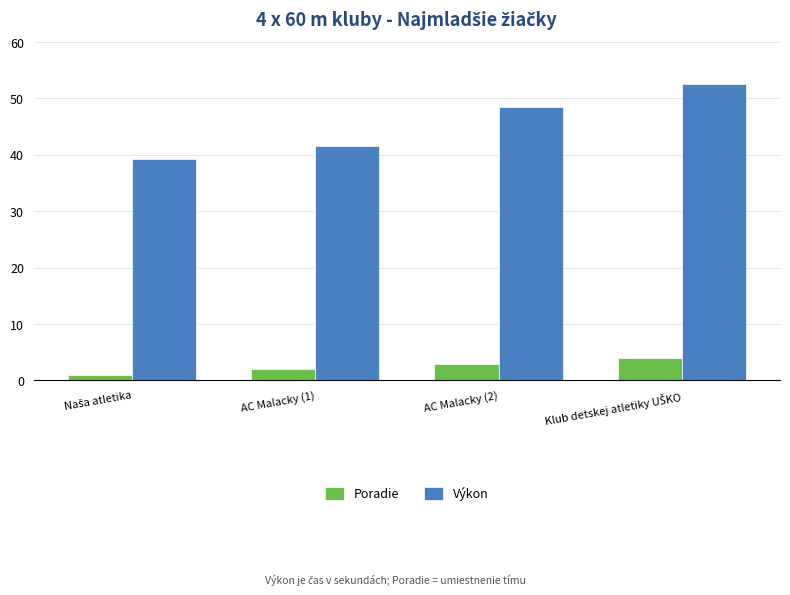

Is it true that Výkon equals 69.7 at AC Malacky (1)?

False